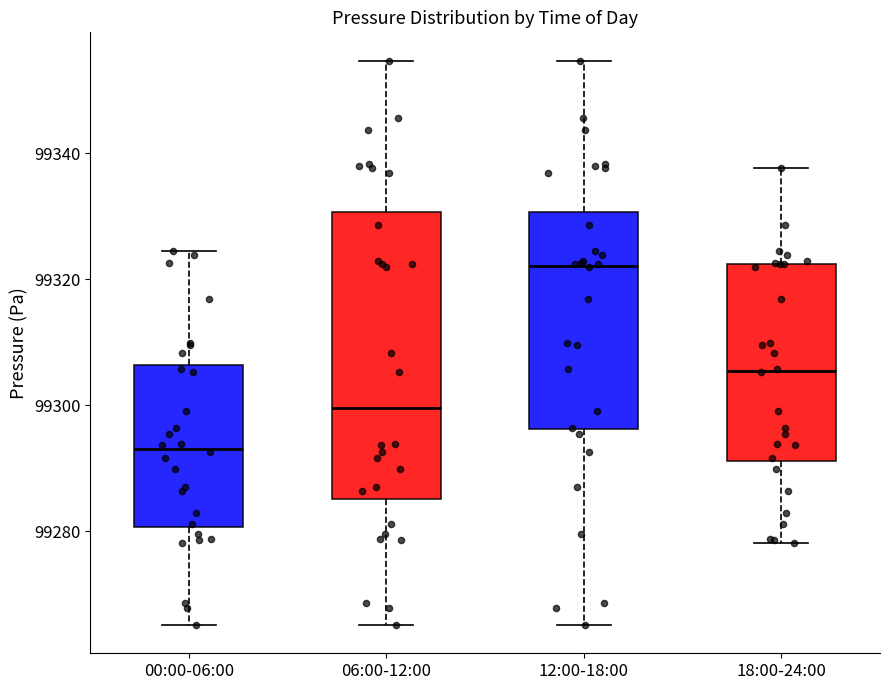

Reading left to right, read every box against the y-axis: the position of its median line, the range the box covers, and the ends of its whiskers. The values are not printed on the chart, so give them approximately, as read against the axis.

00:00-06:00: median 99294, box 99280 to 99306, whiskers 99266 to 99324
06:00-12:00: median 99300, box 99286 to 99330, whiskers 99266 to 99354
12:00-18:00: median 99322, box 99296 to 99330, whiskers 99266 to 99354
18:00-24:00: median 99306, box 99292 to 99322, whiskers 99278 to 99338